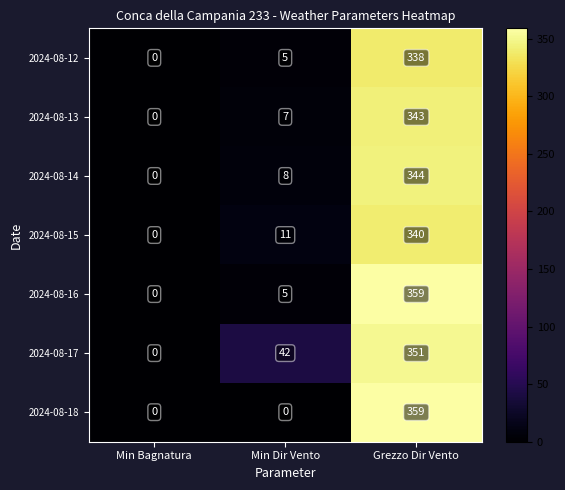

How many distinct data groups are displayed?

7